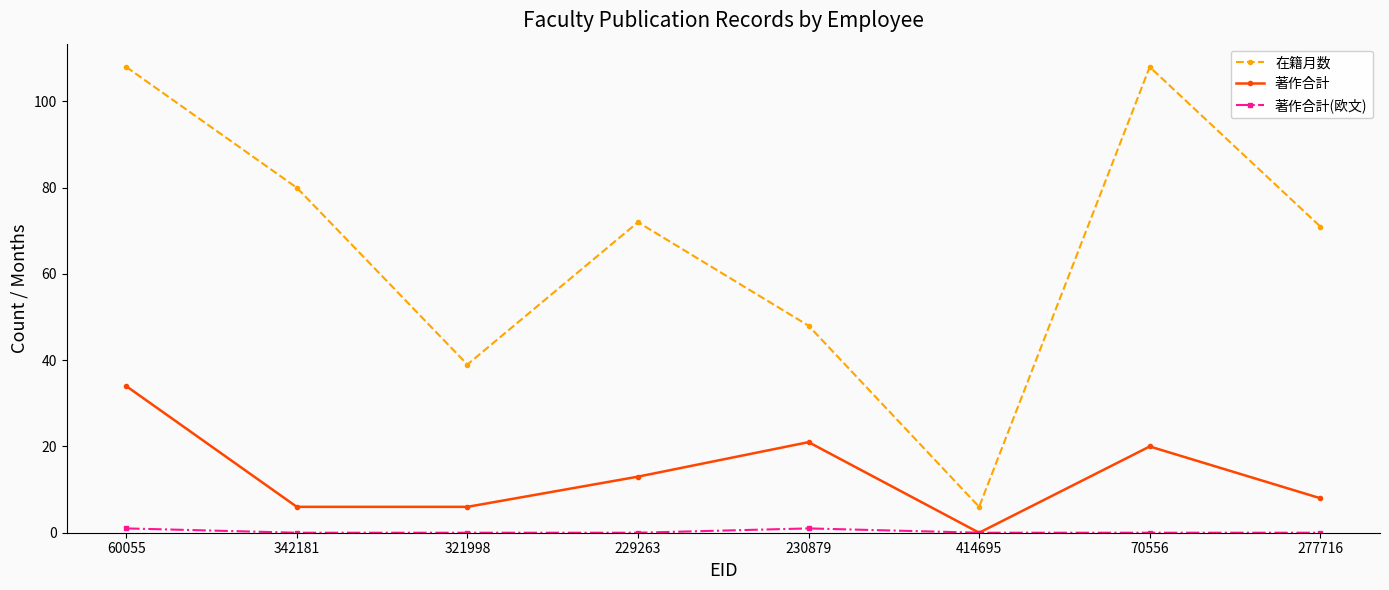

At which label does 在籍月数 first exceed 72?

60055